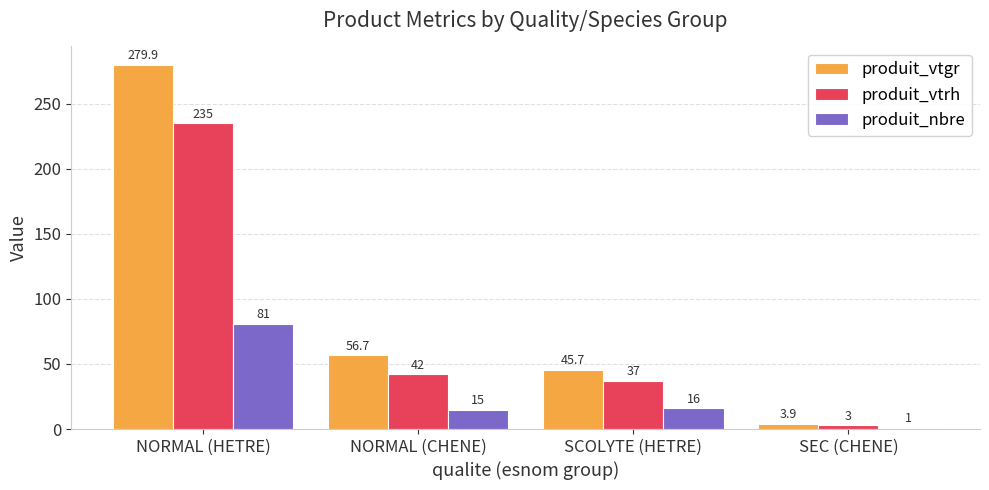

What position from the right is SEC (CHENE)?

1